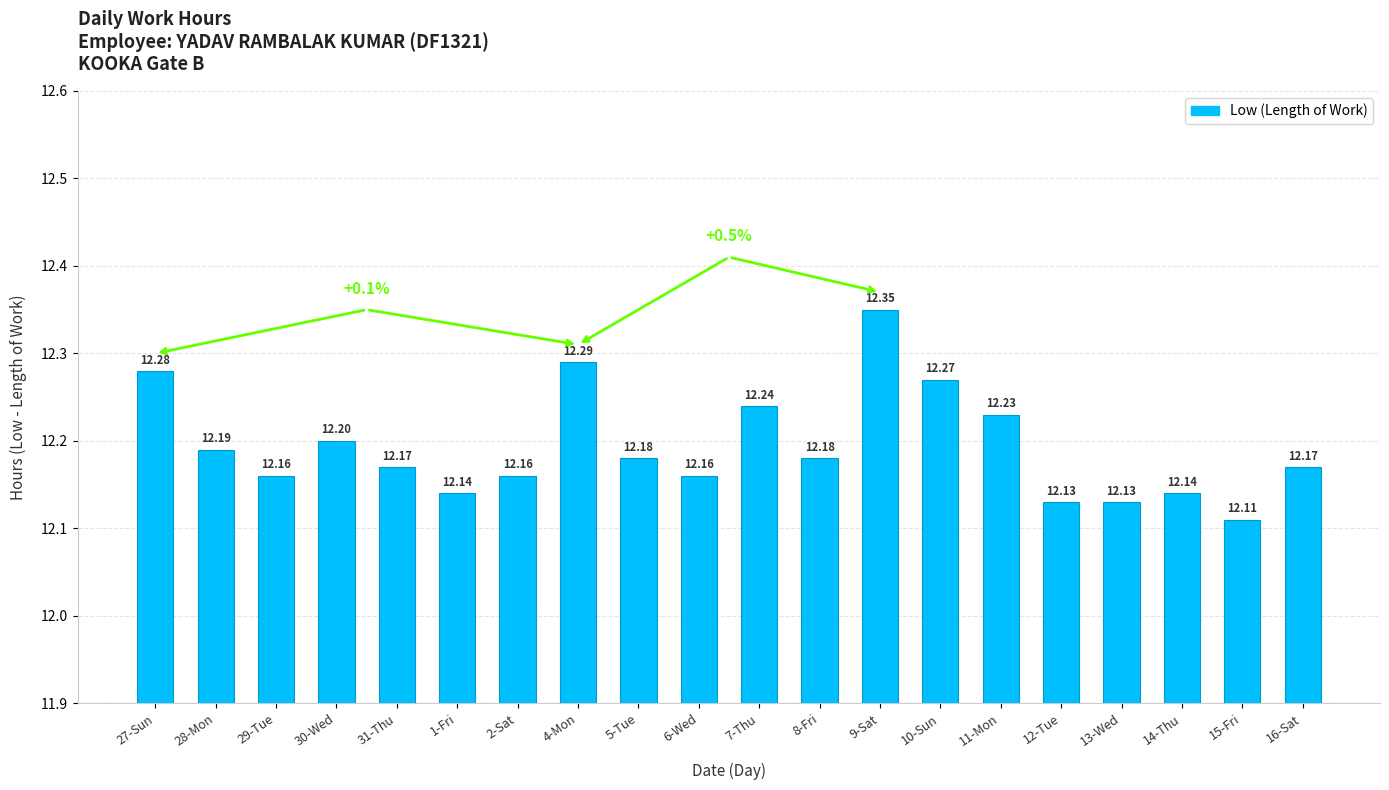

Between 4-Mon and 12-Tue, which is larger?

4-Mon